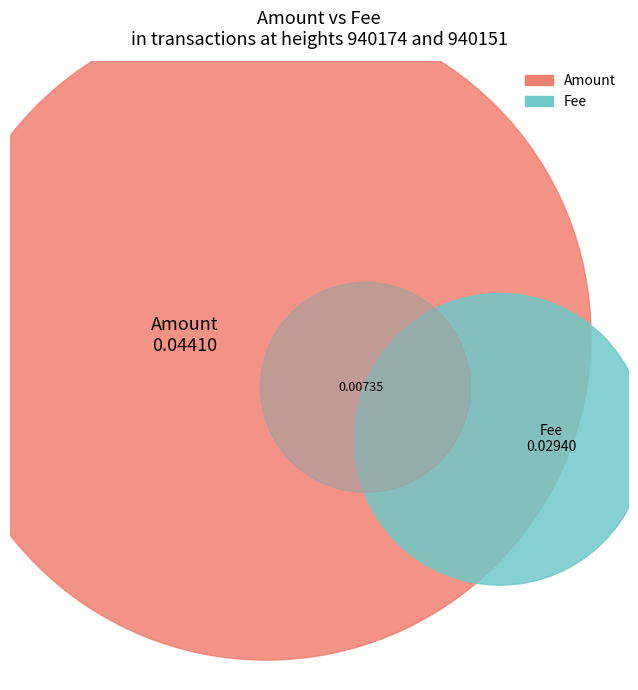

To the nearest percent, what is the average slice percentage?

50%